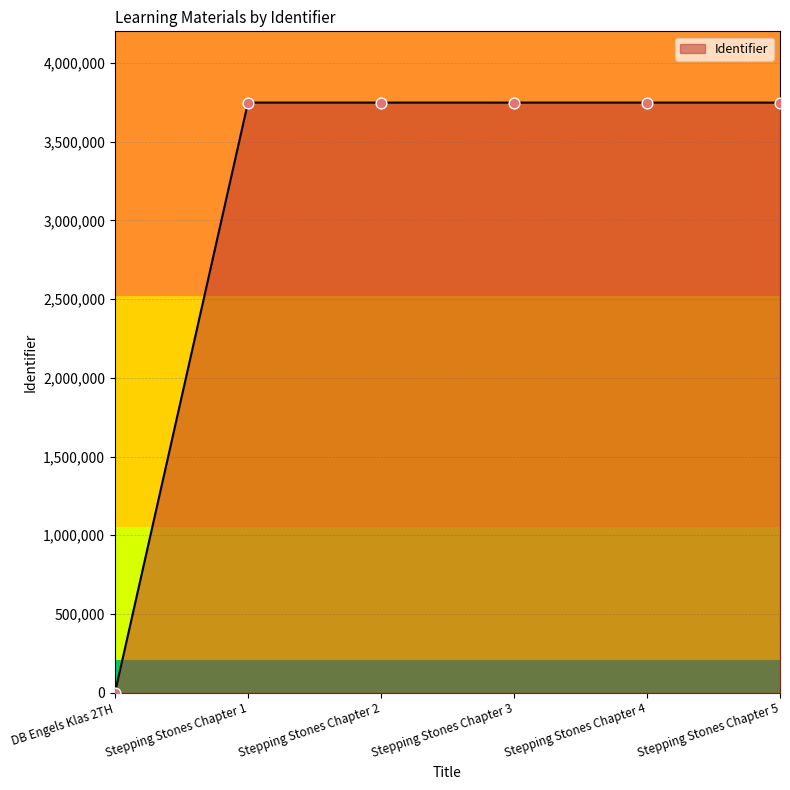

Which has a higher value, Stepping Stones Chapter 3 or DB Engels Klas 2TH?

Stepping Stones Chapter 3